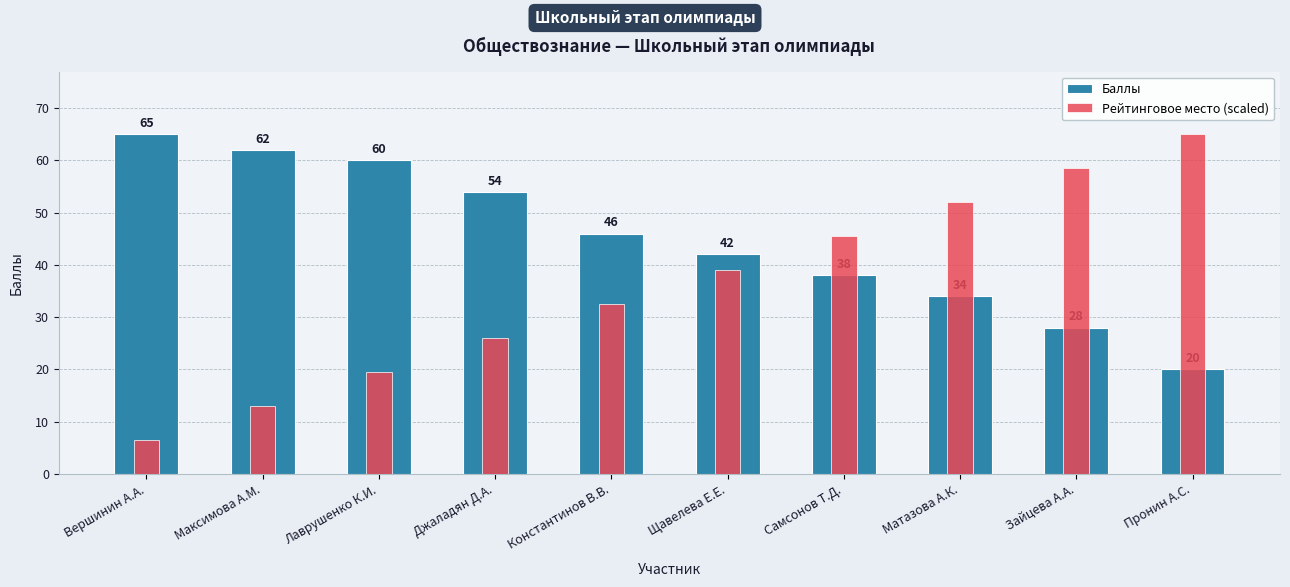

Reading left to right, list all the values displayed in this chart.

Баллы: 65.0	62.0	60.0	54.0	46.0	42.0	38.0	34.0	28.0	20.0
Рейтинговое место (scaled): 6.5	13.0	19.5	26.0	32.5	39.0	45.5	52.0	58.5	65.0